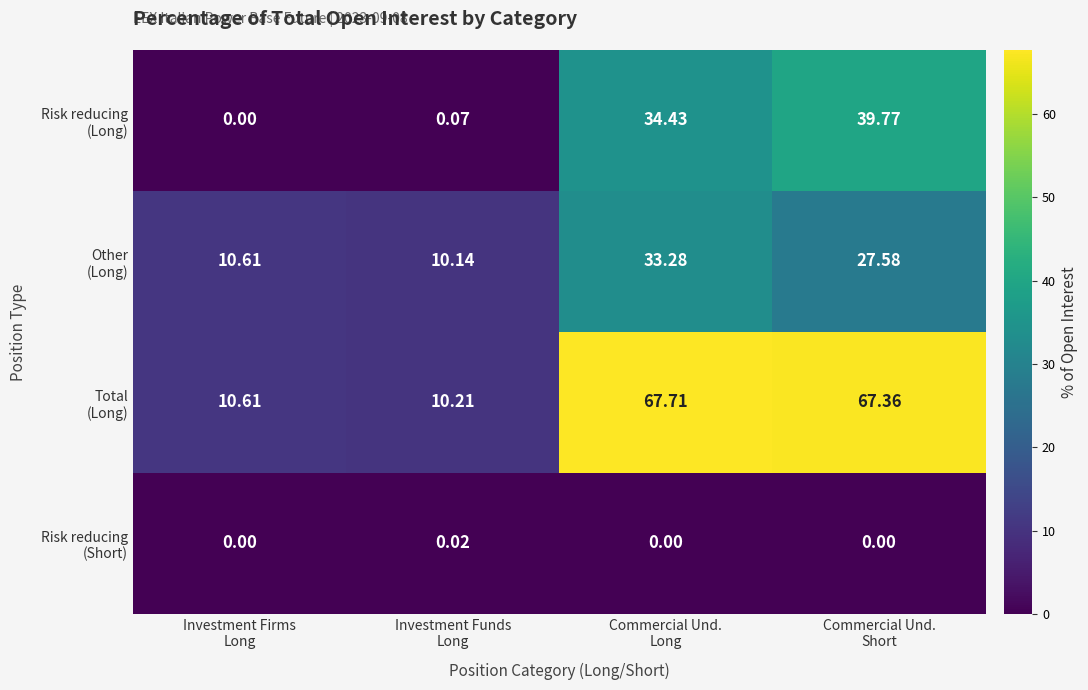

At how many categories does at least one series exceed 30?

2